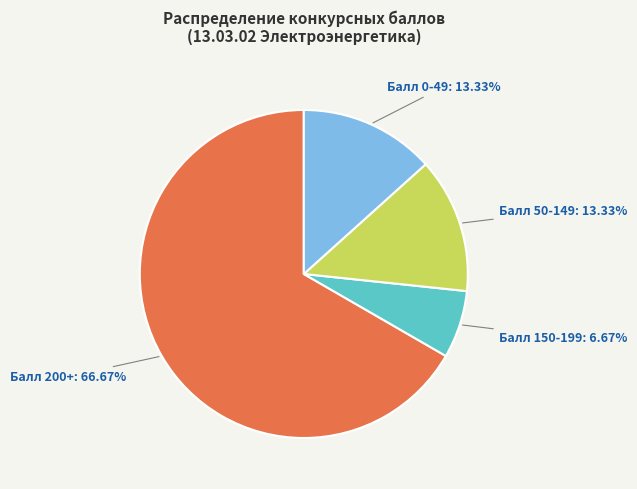

Is there a majority slice in this chart?

Yes